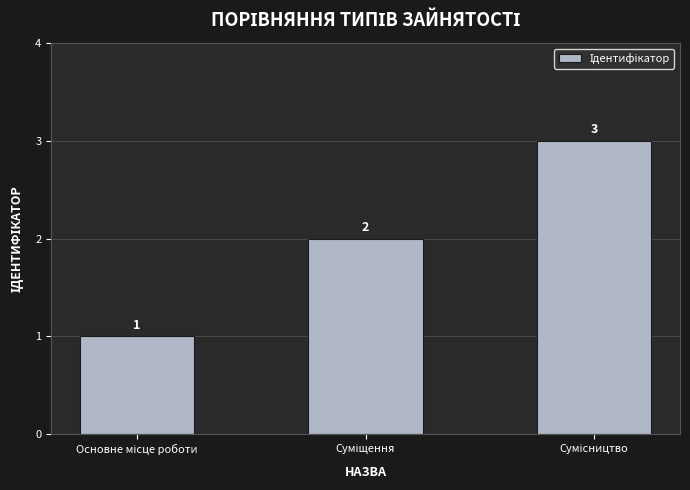

What is the greatest value displayed?

3